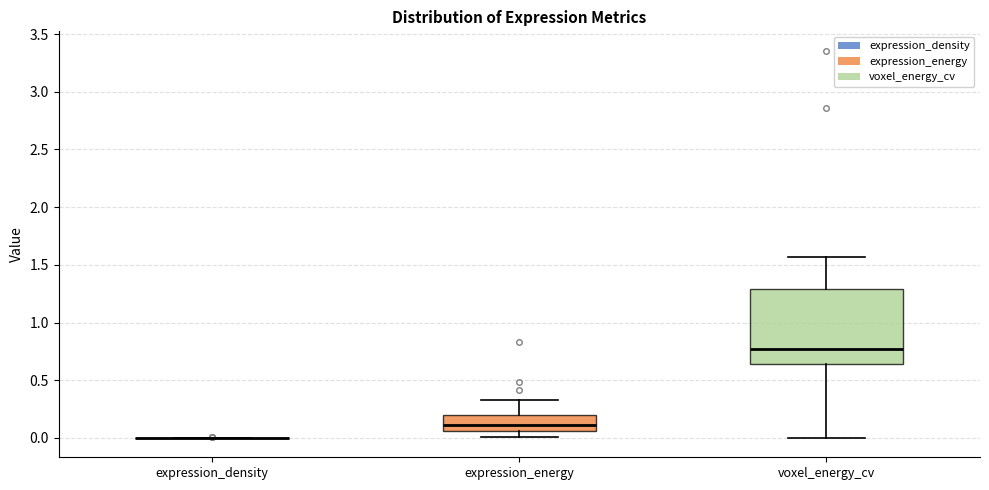

Reading left to right, transcribe this box plot: for each box, give where its median line is, the range the box spans, and where its two whiskers end, as read against the y-axis. The values are not printed on the chart, so give them approximately, as read against the axis.

expression_density: box collapsed to a line at 0.00, whiskers 0.00 to 0.00
expression_energy: median 0.10, box 0.05 to 0.20, whiskers 0.00 to 0.35
voxel_energy_cv: median 0.75, box 0.65 to 1.30, whiskers 0.00 to 1.55